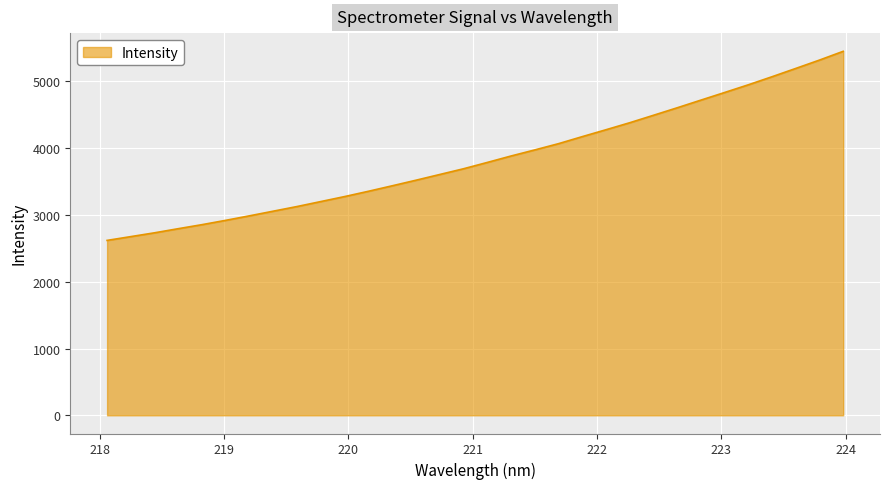

What is the greatest value displayed?

5449.8